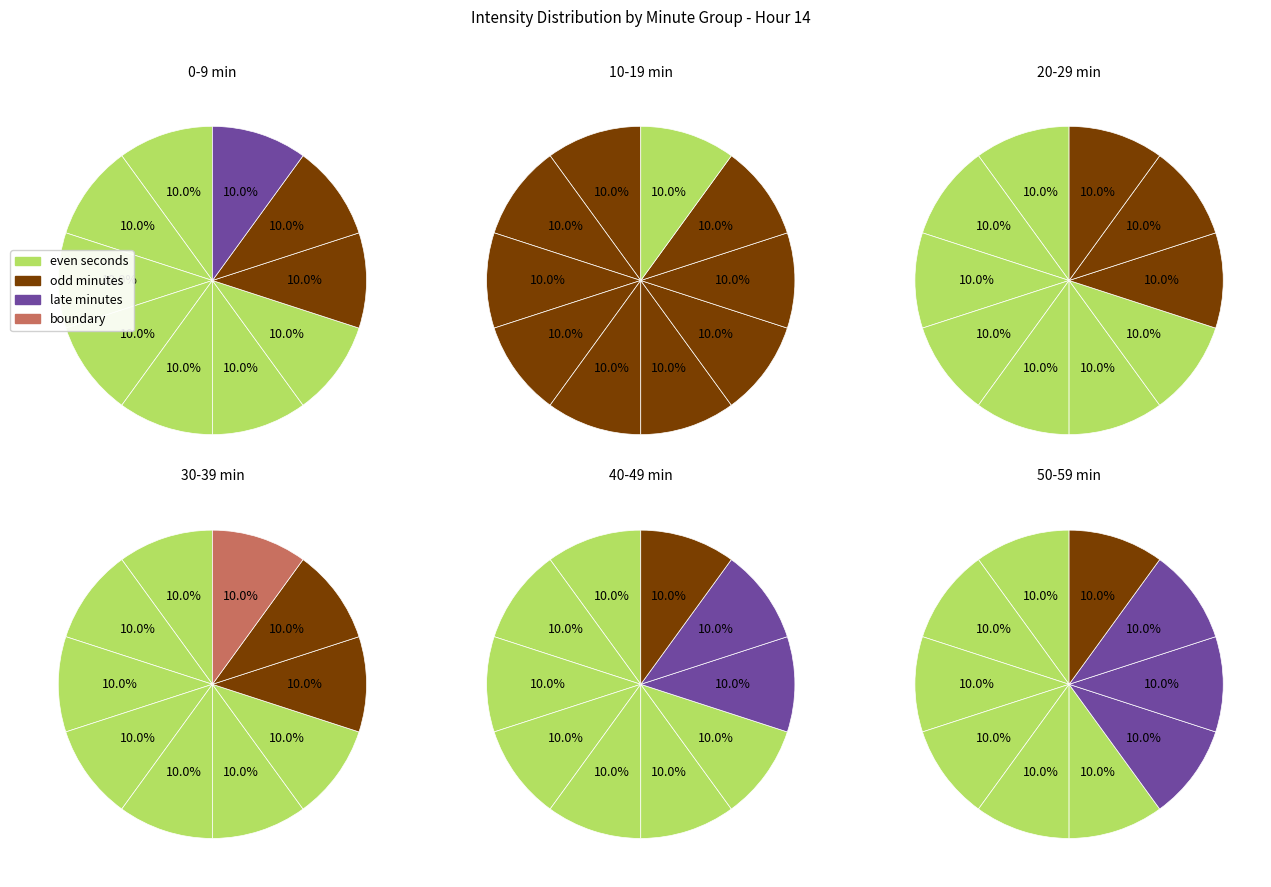

Is the sum of 2 and 1 greater than half?

No